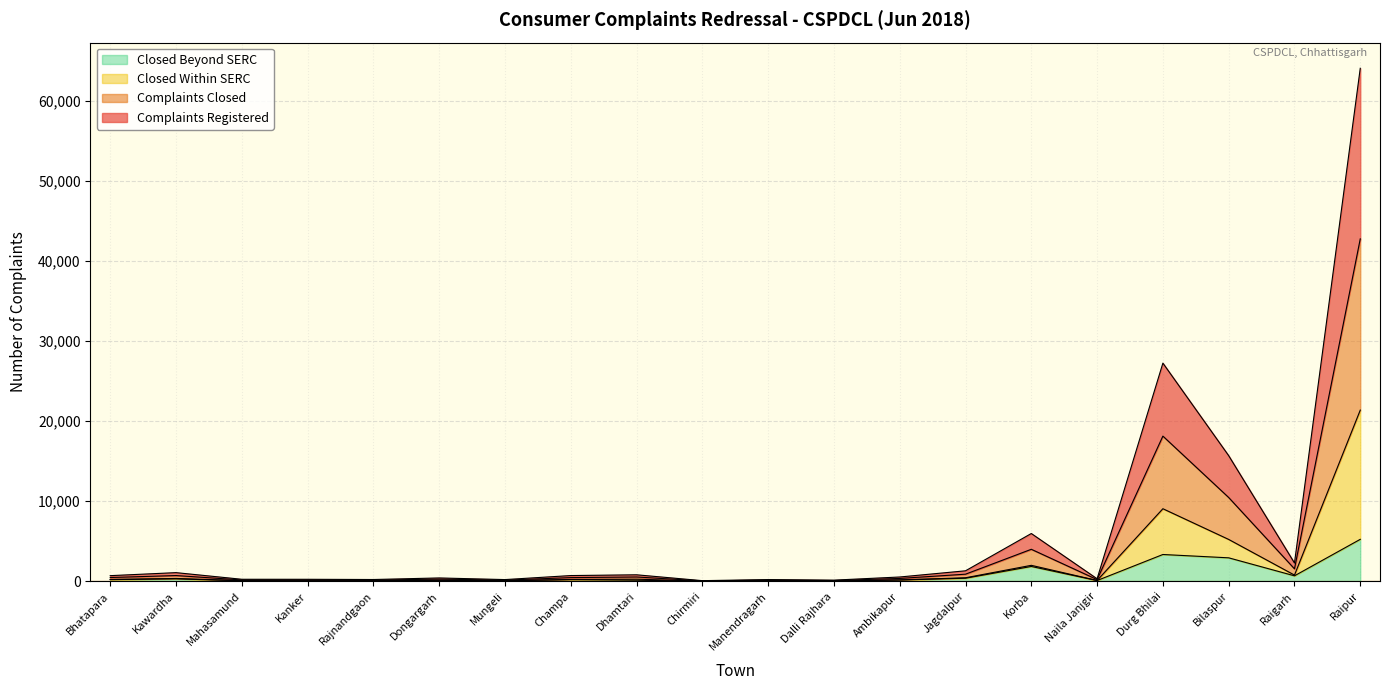

What is the total value across all series at Bhatapara?

712